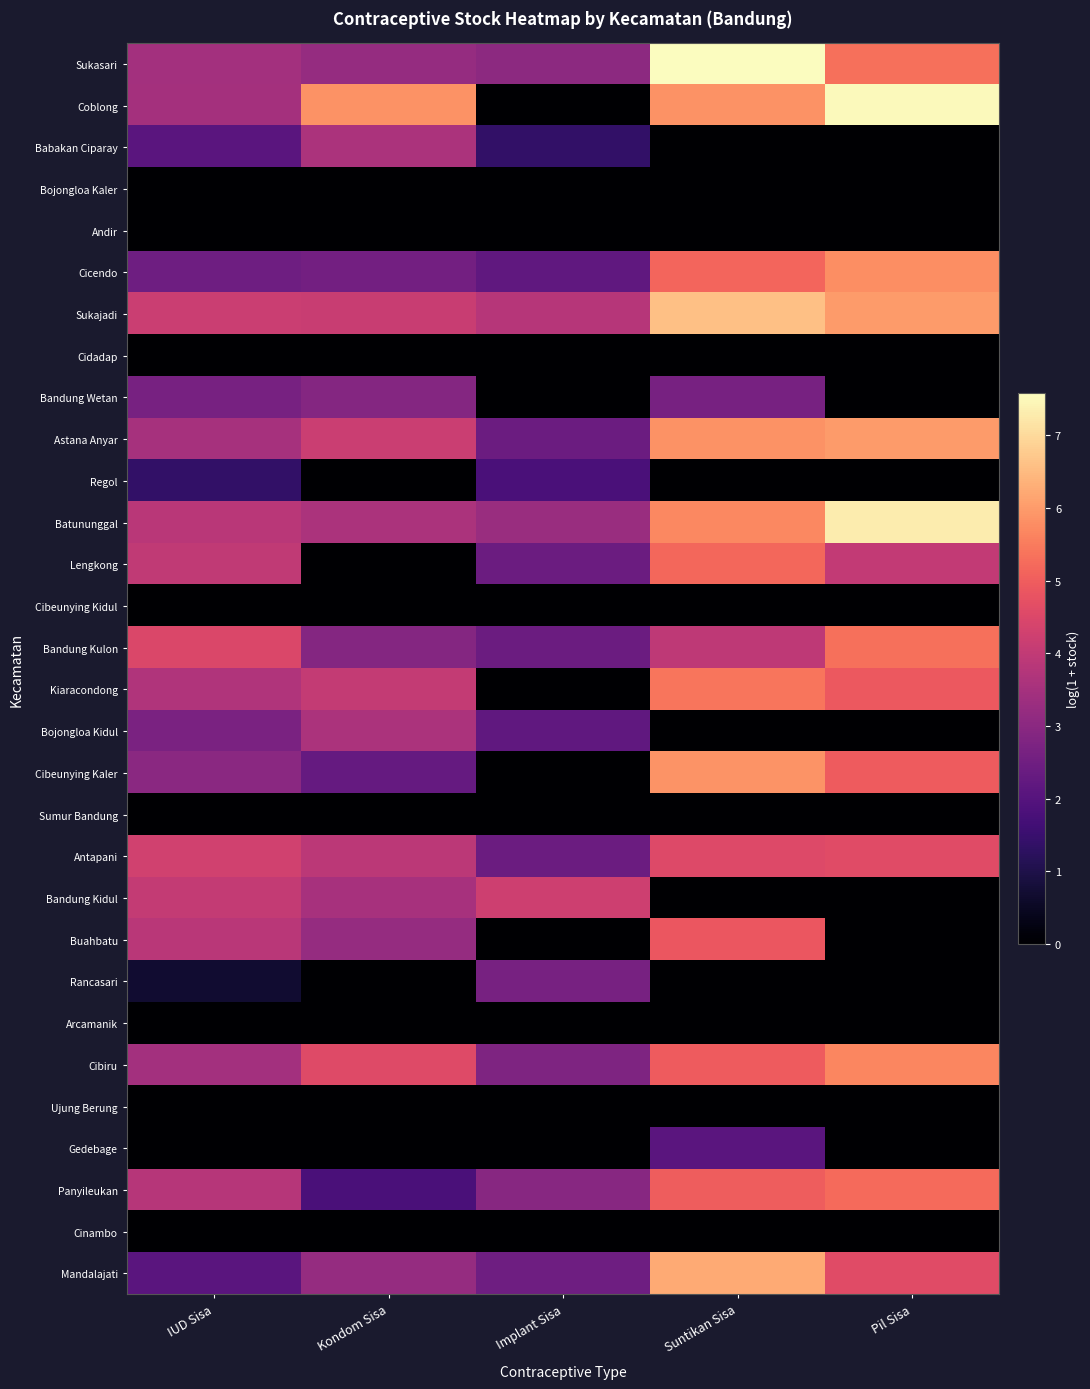

What is the total value across all series at Suntikan Sisa?

87.4